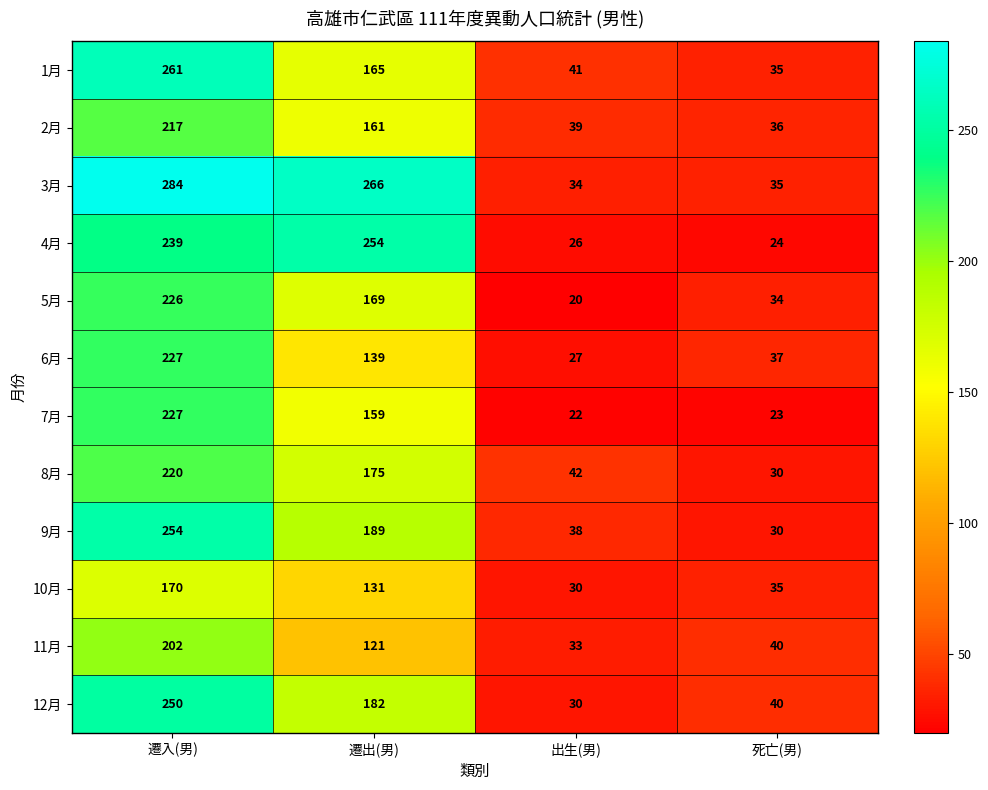

What is the smallest value displayed?

20